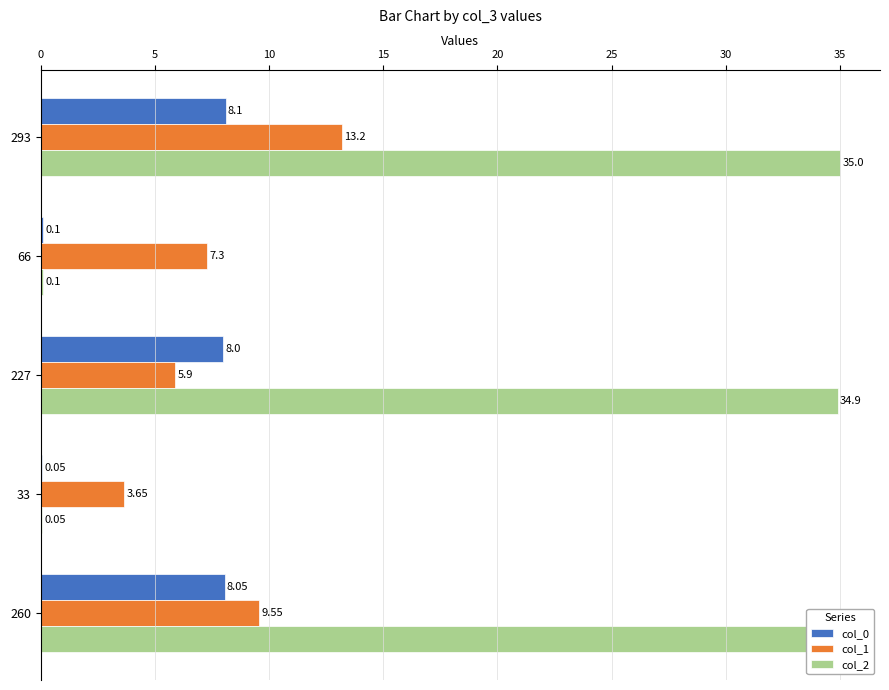

How many data points does each series have?

5